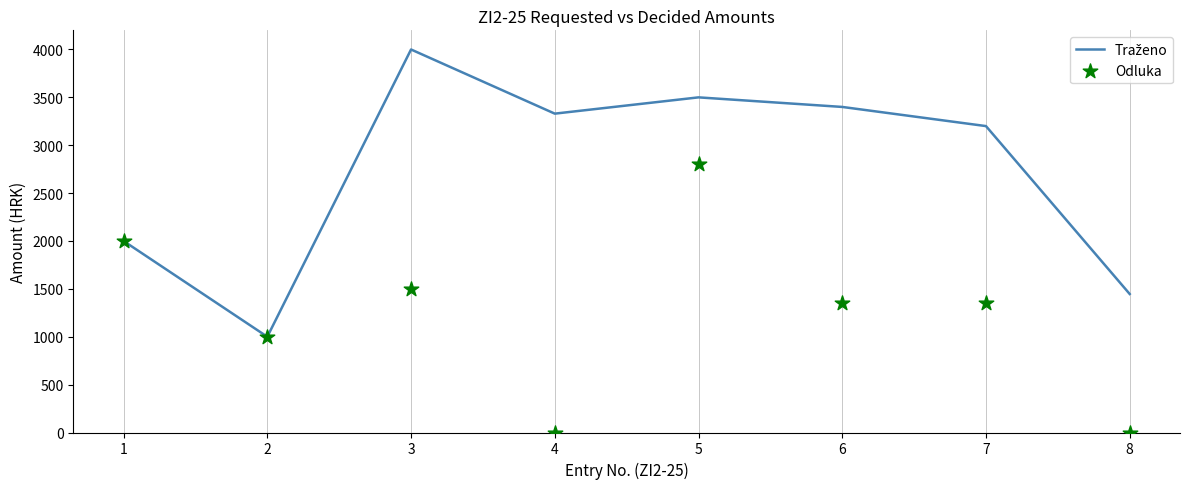

At how many categories does at least one series exceed 3458?

2